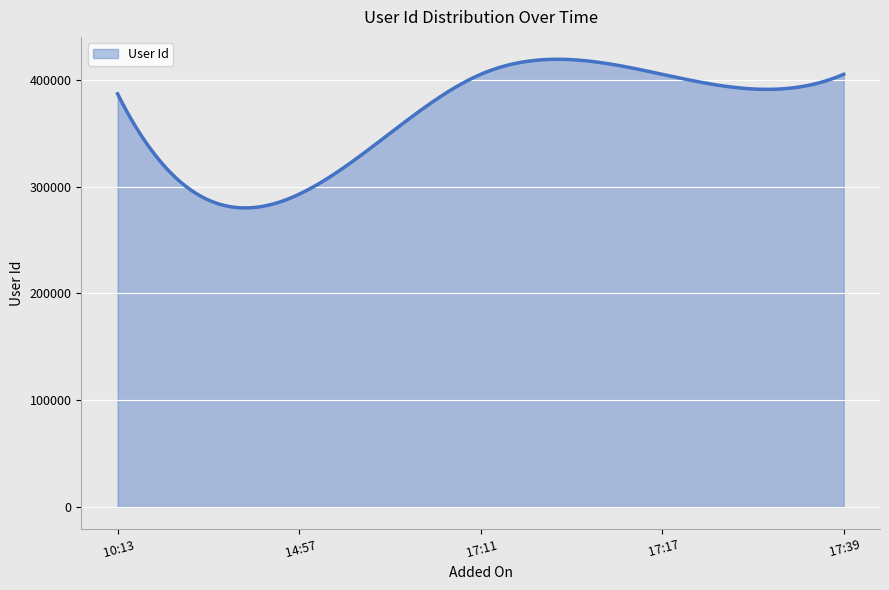

What is the difference between the maximum and minimum values?

139208.2